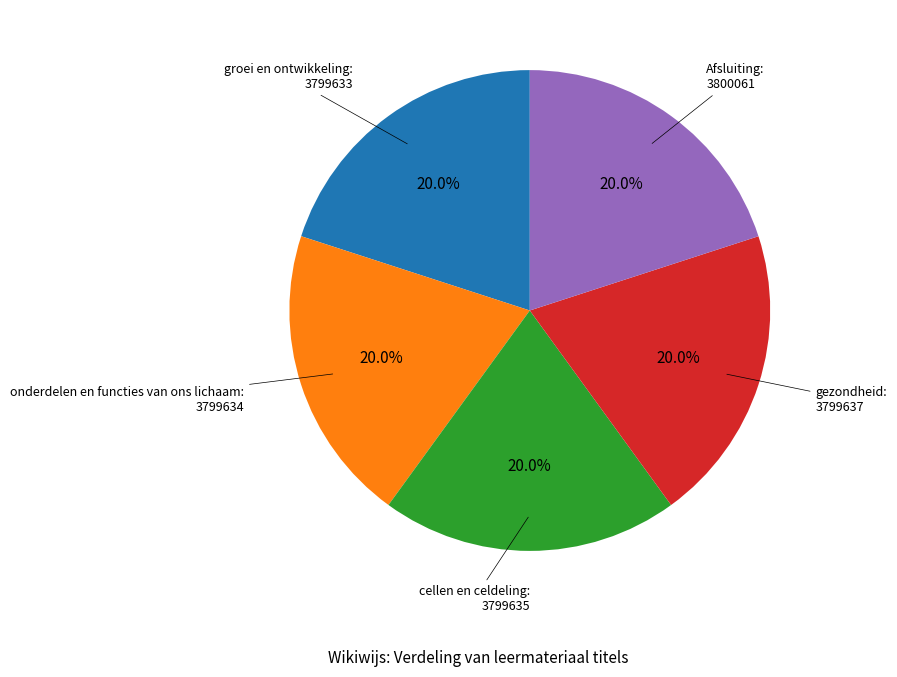

Does any single category account for the majority?

No